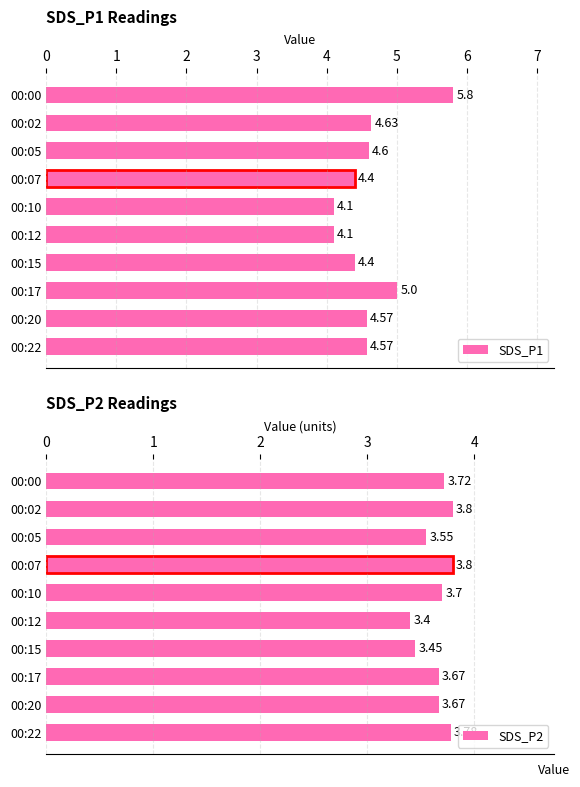

What is the greatest value displayed?

5.8